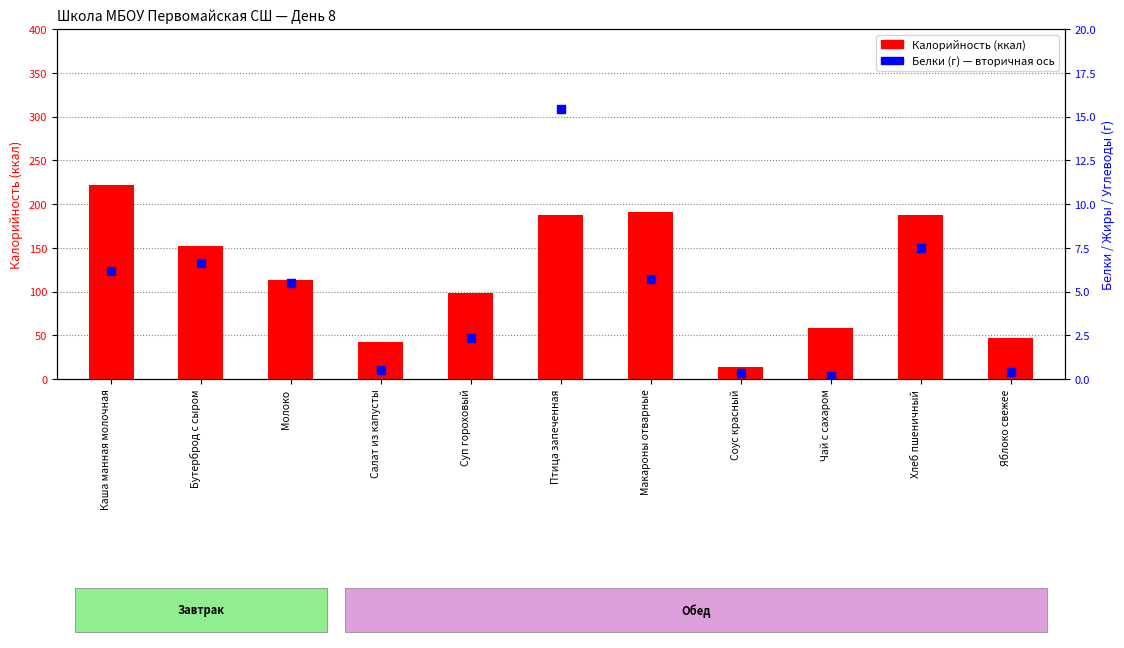

What are all the series names shown in the legend?

Калорийность, Белки (г)